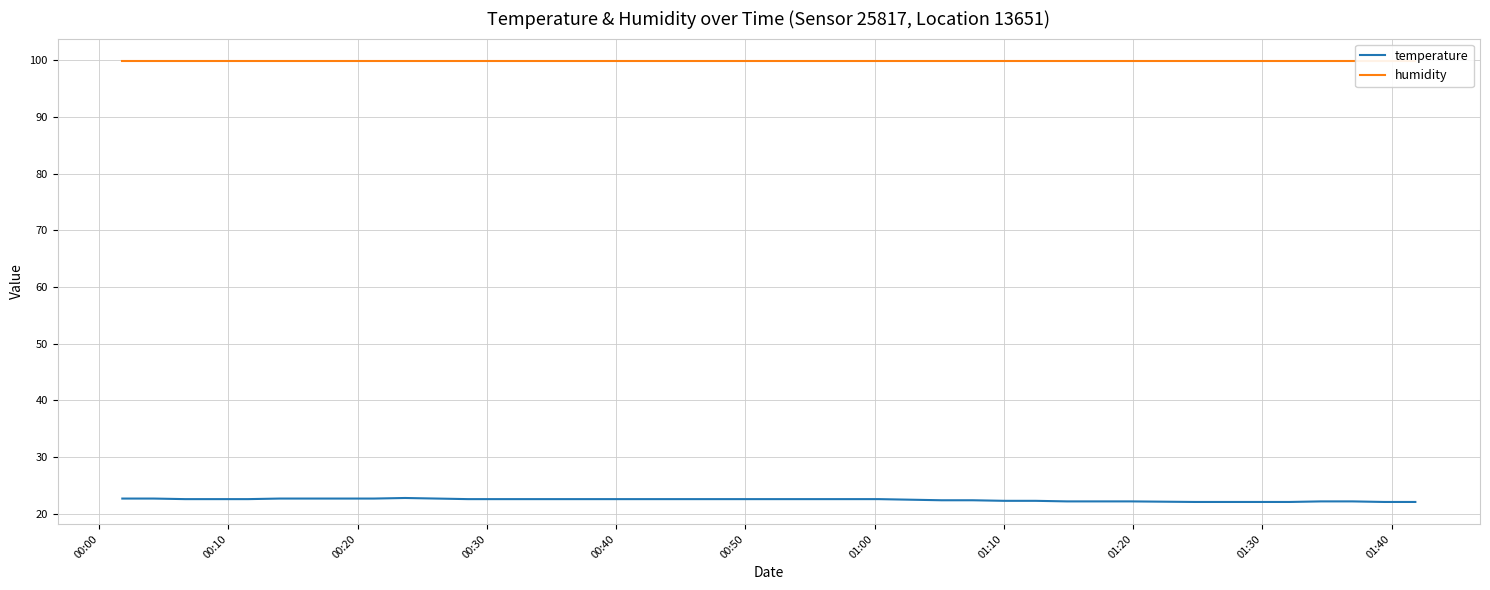

The value of temperature at 15 is 6.3. True or false?

False